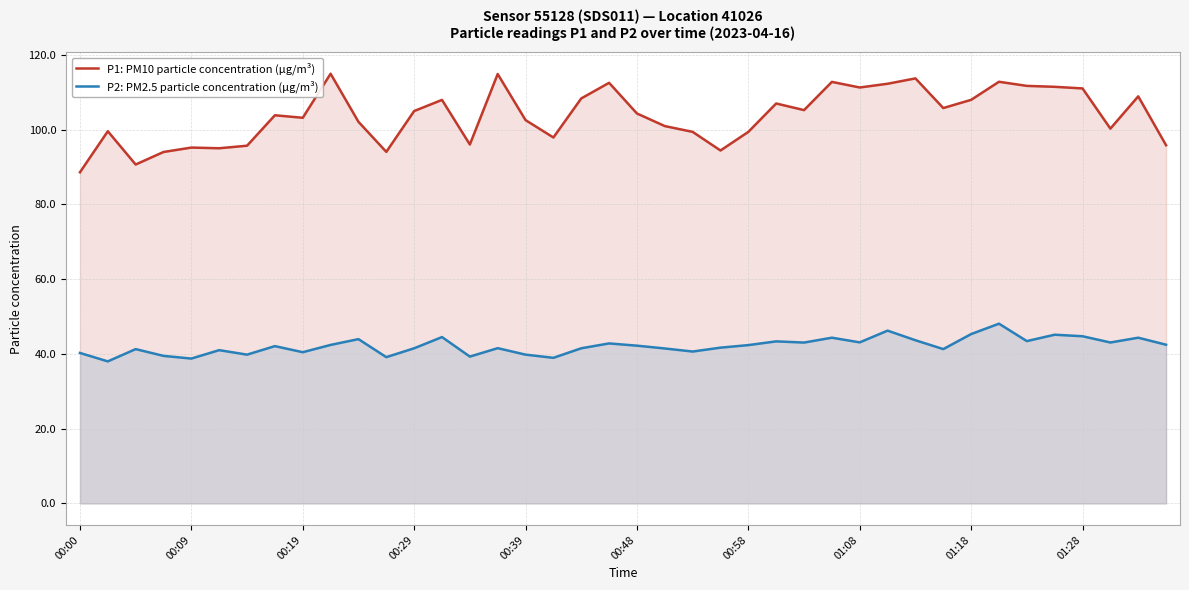

What are all the series names shown in the legend?

P1: PM10 particle concentration (µg/m³), P2: PM2.5 particle concentration (µg/m³)